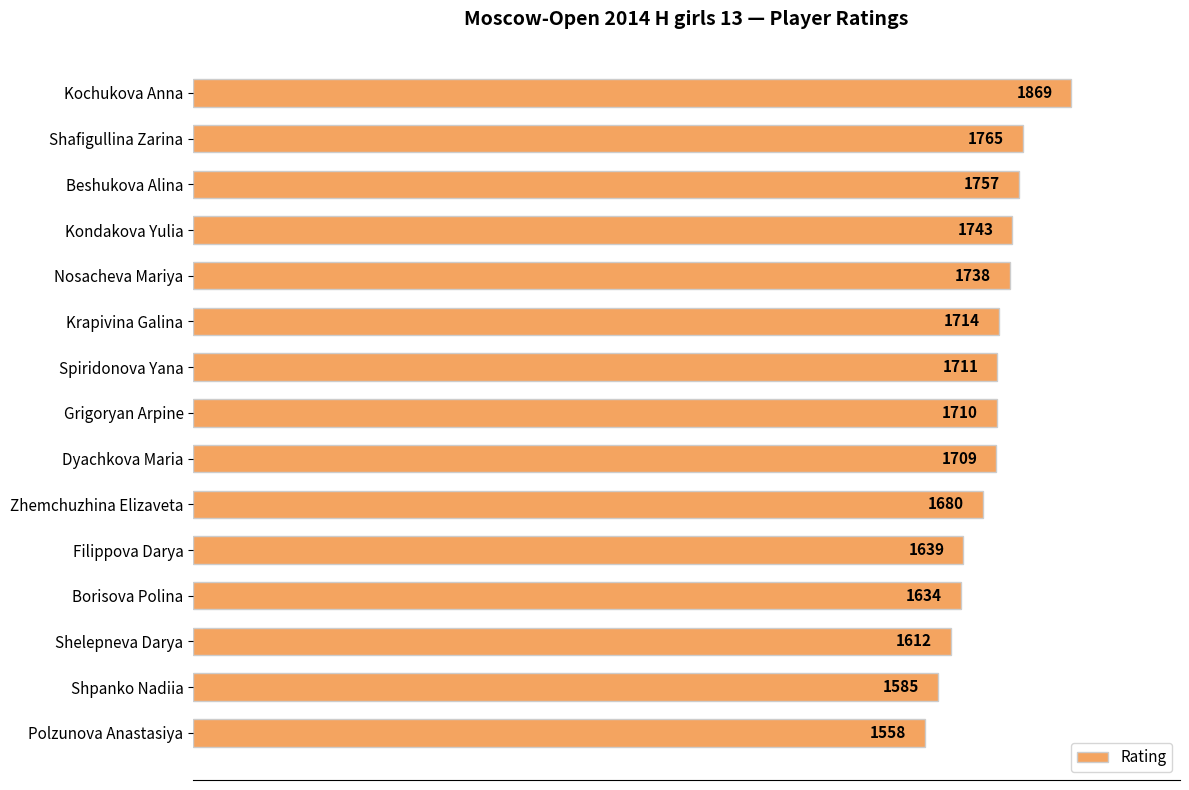

The chart shows a value of 2454 at Grigoryan Arpine. True or false?

False